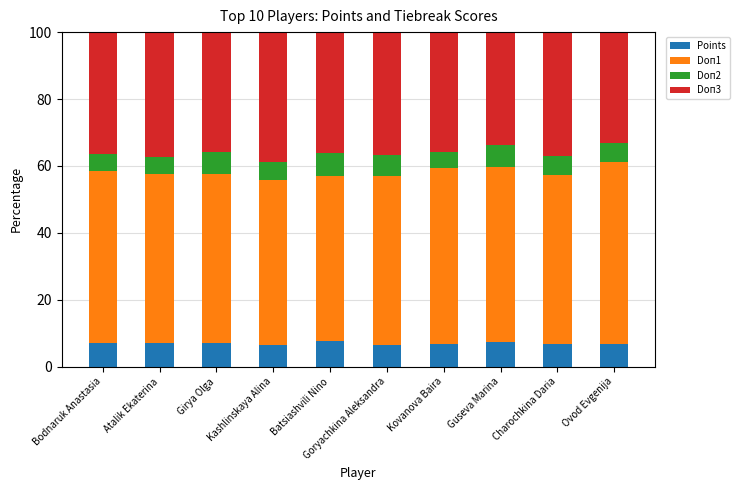

What is the total value across all series at Atalik Ekaterina?

100.0